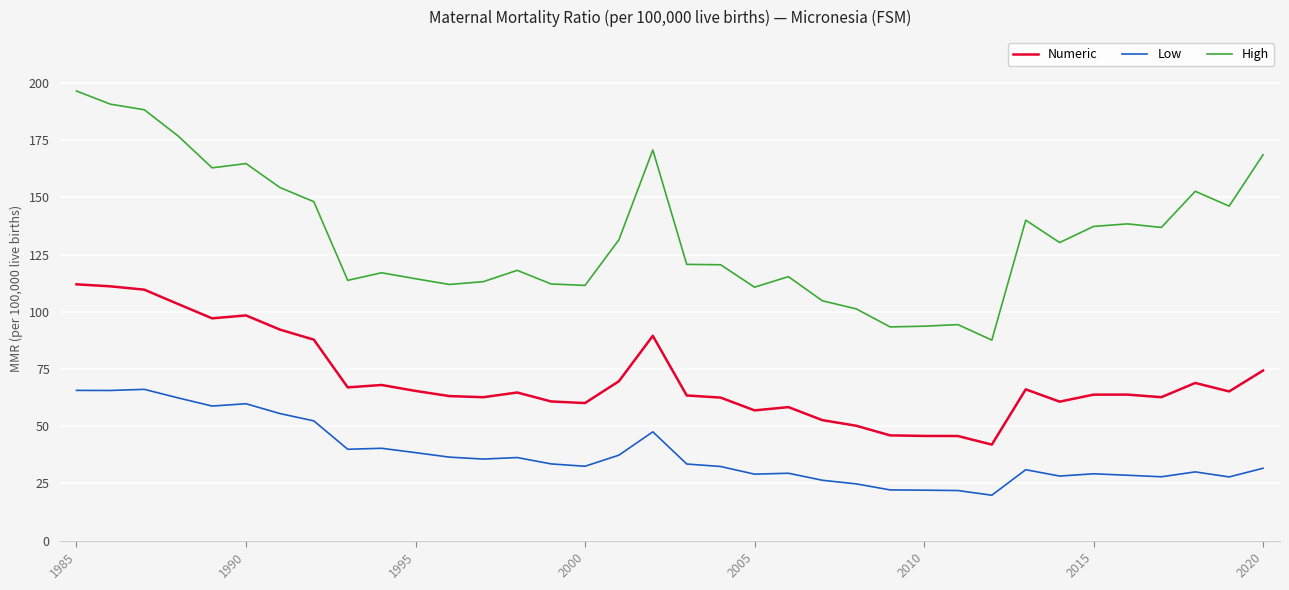

What is the maximum value shown in the chart?

196.4